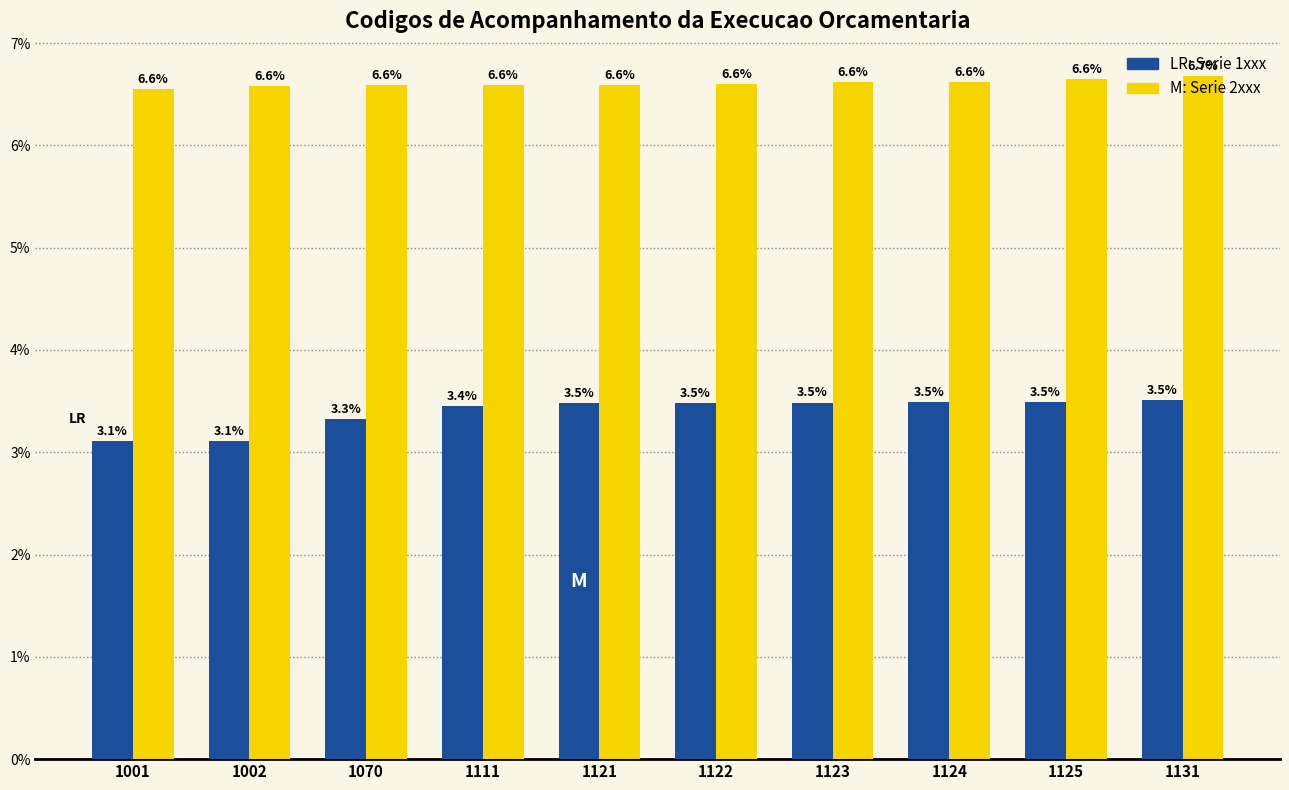

Which category has the highest value across all series?

1131